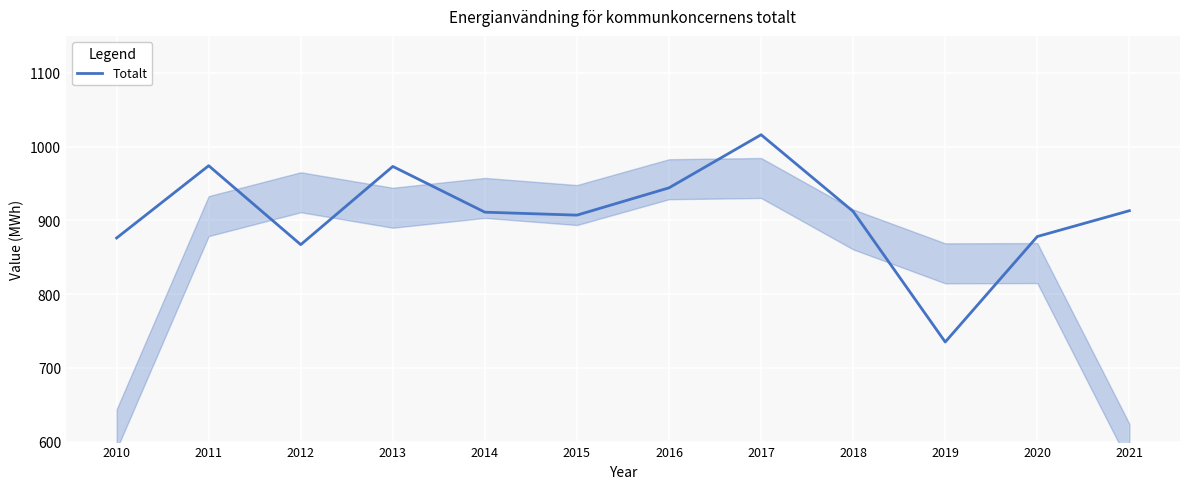

What is the difference between the second highest and second lowest values?

107